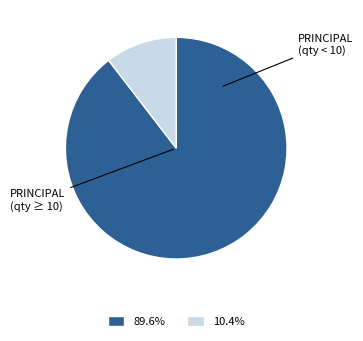

Is there a majority slice in this chart?

Yes